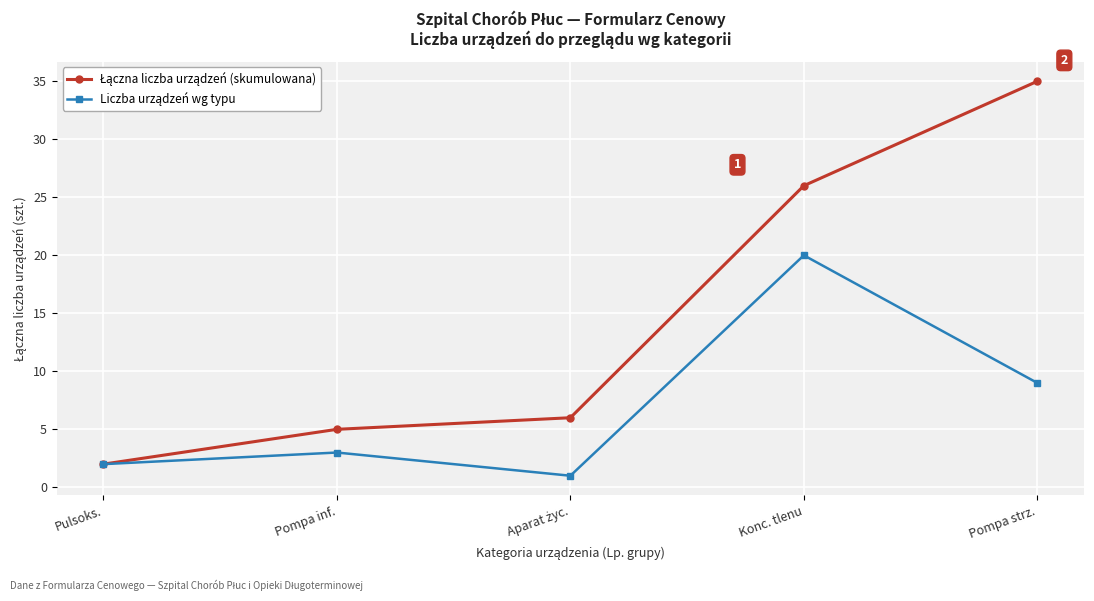

What is the difference between the highest and lowest values at Pompa strz.?

26